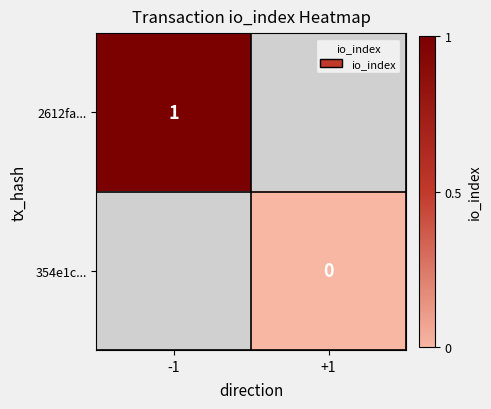

Is it true that 2612fa... equals 1 at -1?

True